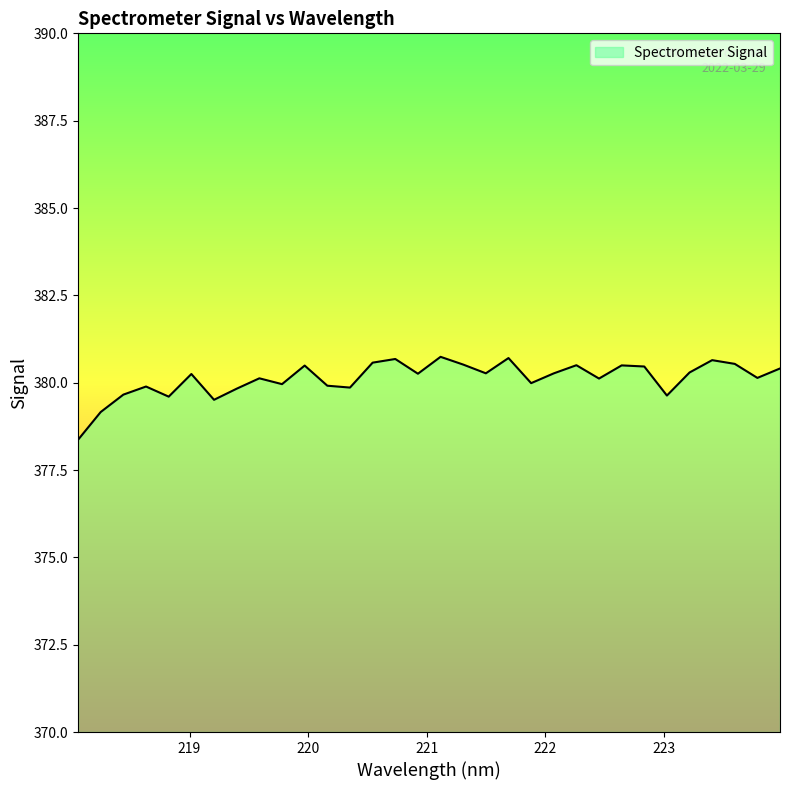

What is the smallest value displayed?

378.4